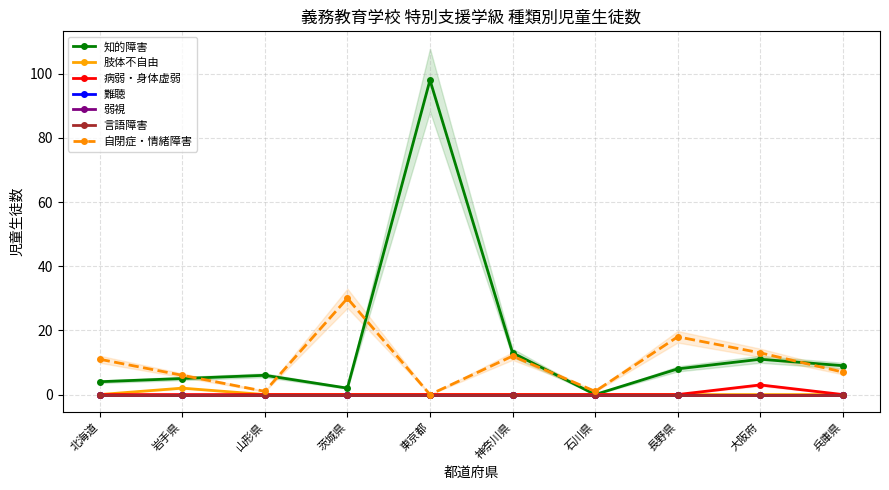

Reading left to right, transcribe all the data shown in this chart.

知的障害: 北海道=4	岩手県=5	山形県=6	茨城県=2	東京都=98	神奈川県=13	石川県=0	長野県=8	大阪府=11	兵庫県=9
肢体不自由: 北海道=0	岩手県=2	山形県=0	茨城県=0	東京都=0	神奈川県=0	石川県=0	長野県=0	大阪府=0	兵庫県=0
病弱・身体虚弱: 北海道=0	岩手県=0	山形県=0	茨城県=0	東京都=0	神奈川県=0	石川県=0	長野県=0	大阪府=3	兵庫県=0
自閉症・情緒障害: 北海道=11	岩手県=6	山形県=1	茨城県=30	東京都=0	神奈川県=12	石川県=1	長野県=18	大阪府=13	兵庫県=7